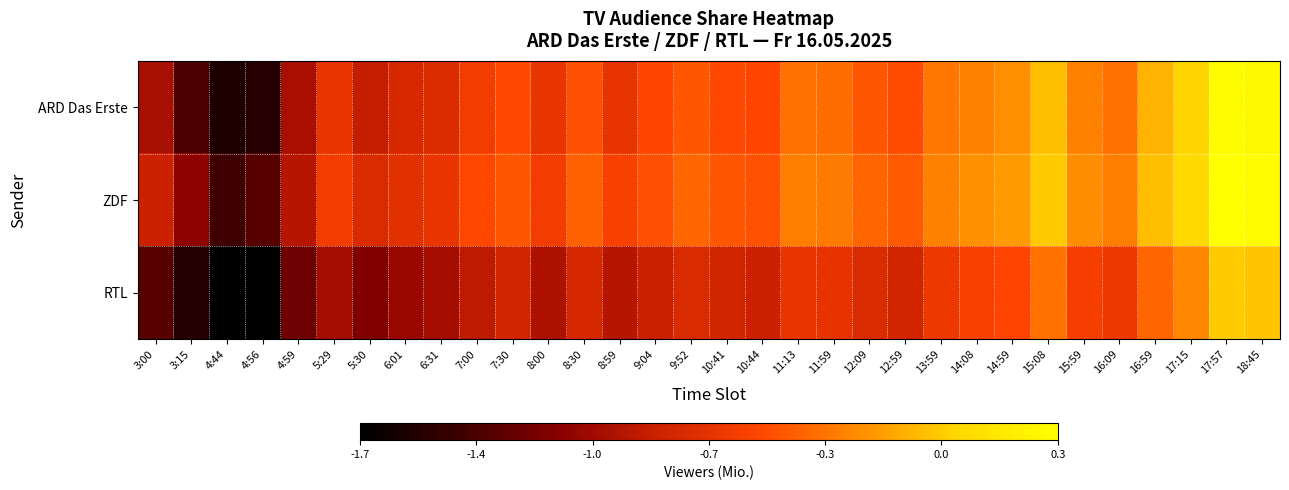

Reading right to left, extract all data points from this chart.

ARD Das Erste: 18:45=0.3	17:57=0.3	17:15=0.0	16:59=-0.1	16:09=-0.3	15:59=-0.3	15:08=-0.0	14:59=-0.2	14:08=-0.3	13:59=-0.3	12:59=-0.5	12:09=-0.5	11:59=-0.4	11:13=-0.4	10:44=-0.5	10:41=-0.5	9:52=-0.5	9:04=-0.5	8:59=-0.7	8:30=-0.5	8:00=-0.7	7:30=-0.5	7:00=-0.6	6:31=-0.7	6:01=-0.8	5:30=-0.9	5:29=-0.7	4:59=-1.0	4:56=-1.5	4:44=-1.6	3:15=-1.3	3:00=-1.0
ZDF: 18:45=0.3	17:57=0.3	17:15=0.1	16:59=-0.0	16:09=-0.3	15:59=-0.2	15:08=0.0	14:59=-0.2	14:08=-0.2	13:59=-0.3	12:59=-0.4	12:09=-0.4	11:59=-0.3	11:13=-0.3	10:44=-0.5	10:41=-0.5	9:52=-0.4	9:04=-0.5	8:59=-0.6	8:30=-0.4	8:00=-0.6	7:30=-0.5	7:00=-0.5	6:31=-0.7	6:01=-0.7	5:30=-0.7	5:29=-0.6	4:59=-0.9	4:56=-1.3	4:44=-1.4	3:15=-1.1	3:00=-0.8
RTL: 18:45=-0.0	17:57=0.0	17:15=-0.3	16:59=-0.4	16:09=-0.6	15:59=-0.6	15:08=-0.3	14:59=-0.5	14:08=-0.6	13:59=-0.6	12:59=-0.8	12:09=-0.7	11:59=-0.7	11:13=-0.7	10:44=-0.8	10:41=-0.8	9:52=-0.7	9:04=-0.8	8:59=-0.9	8:30=-0.8	8:00=-1.0	7:30=-0.8	7:00=-0.9	6:31=-1.0	6:01=-1.0	5:30=-1.2	5:29=-1.0	4:59=-1.2	4:56=-1.7	4:44=-1.7	3:15=-1.5	3:00=-1.3